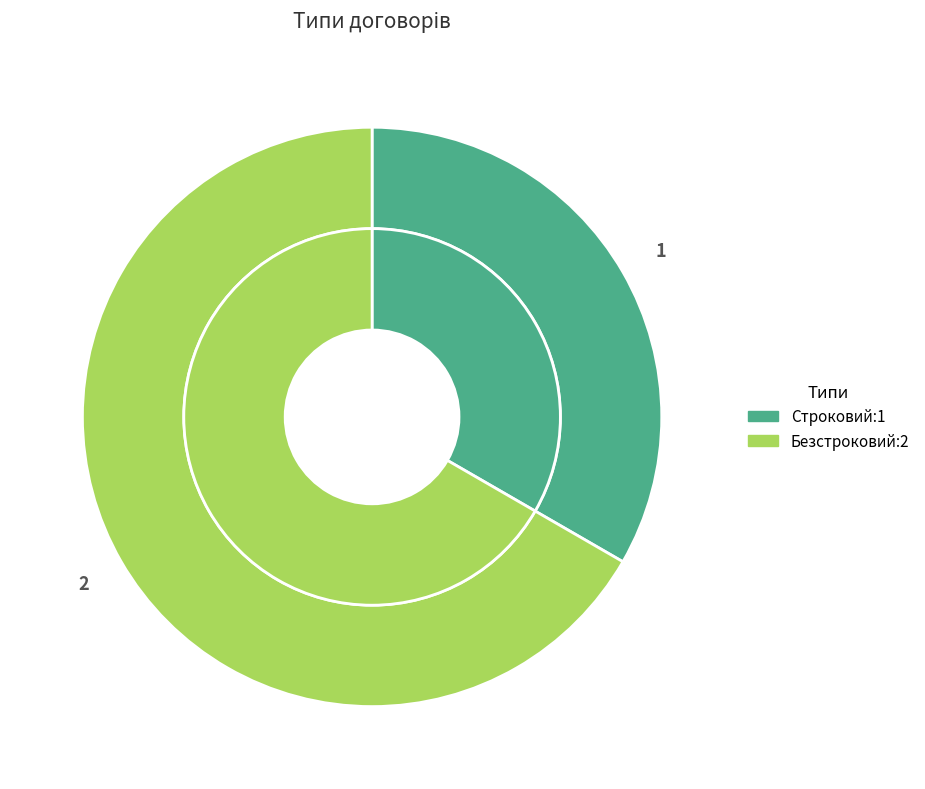

To the nearest percent, what is the difference between the Безстроковий and Строковий slice percentages?

33%